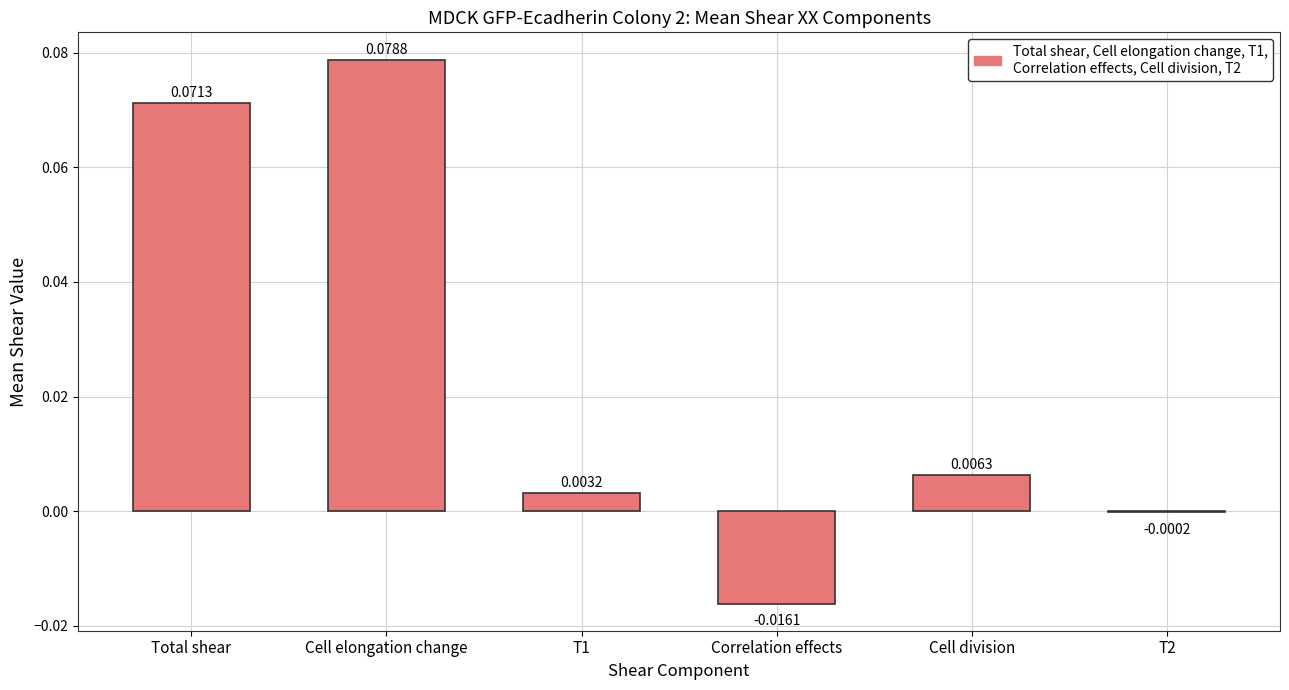

Which label corresponds to the largest value in the chart?

Cell elongation change